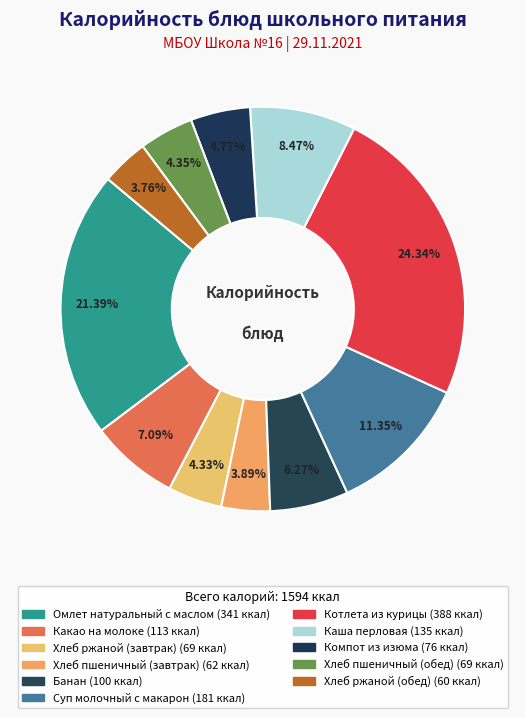

To the nearest percent, what percentage of the pie is Хлеб ржаной (обед)?

4%